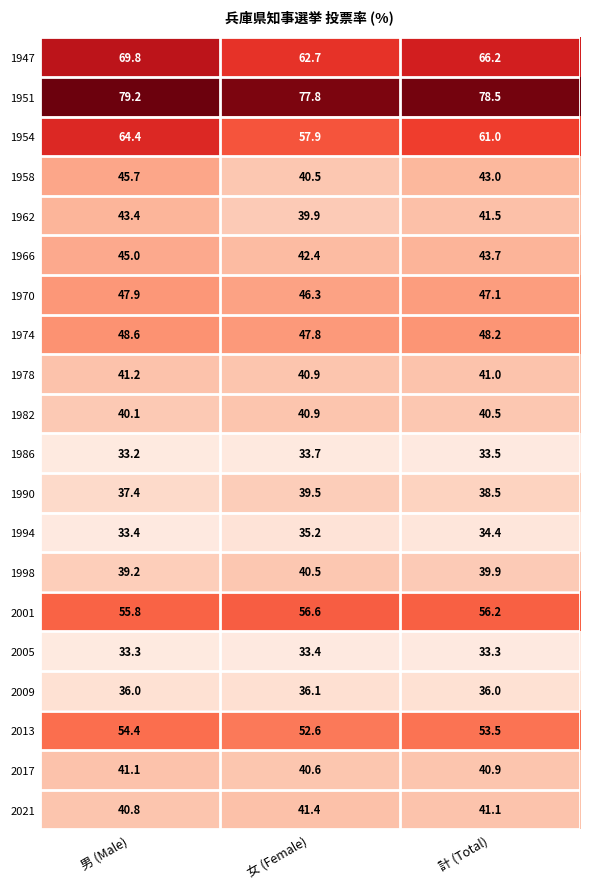

Which series has the largest range (max minus min)?

1947